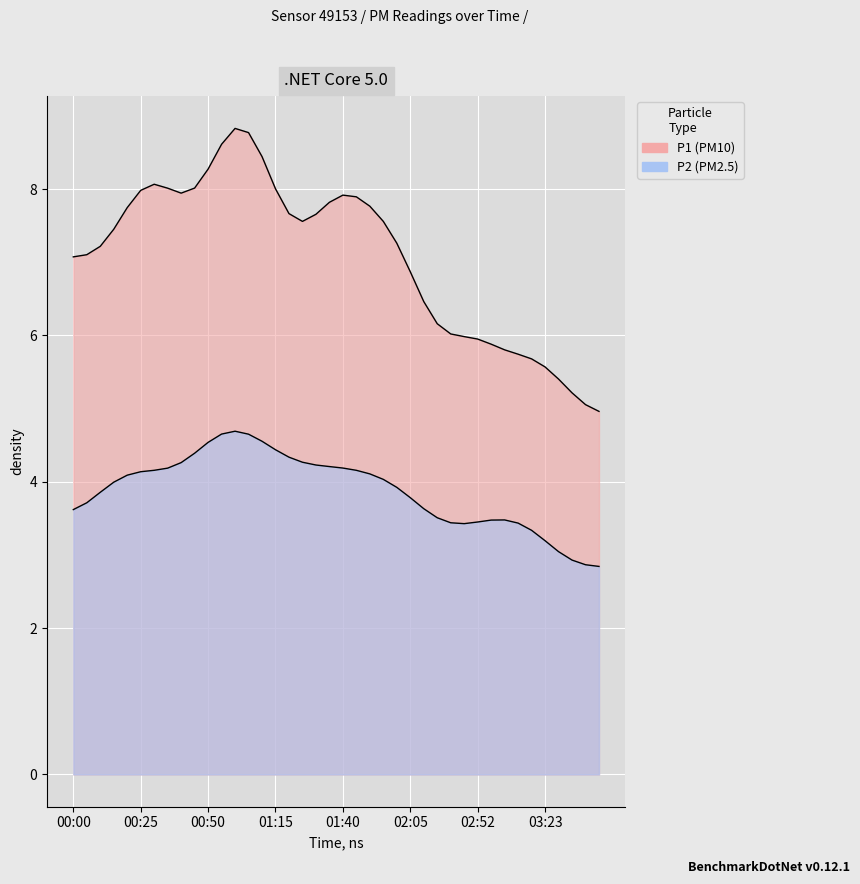

True or false: P1 has a value of 2.1 at 01:20.

False